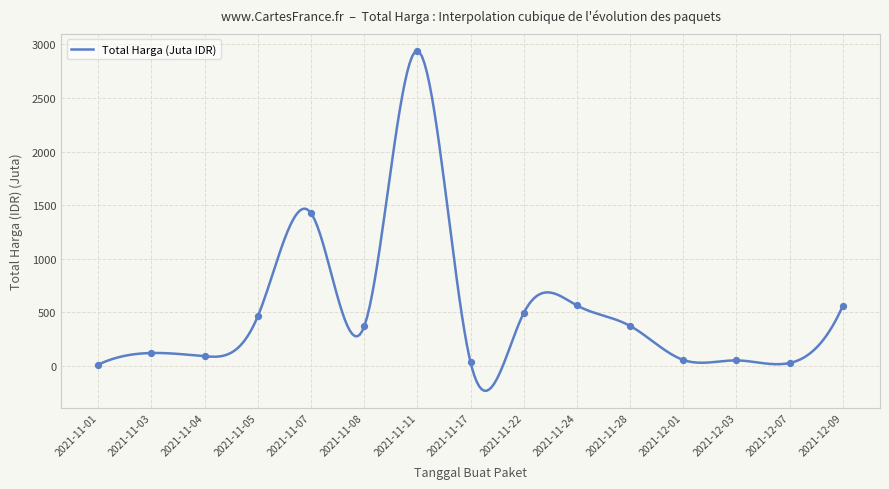

What is the change in value from 2021-11-22 to 2021-11-28?

-119.6